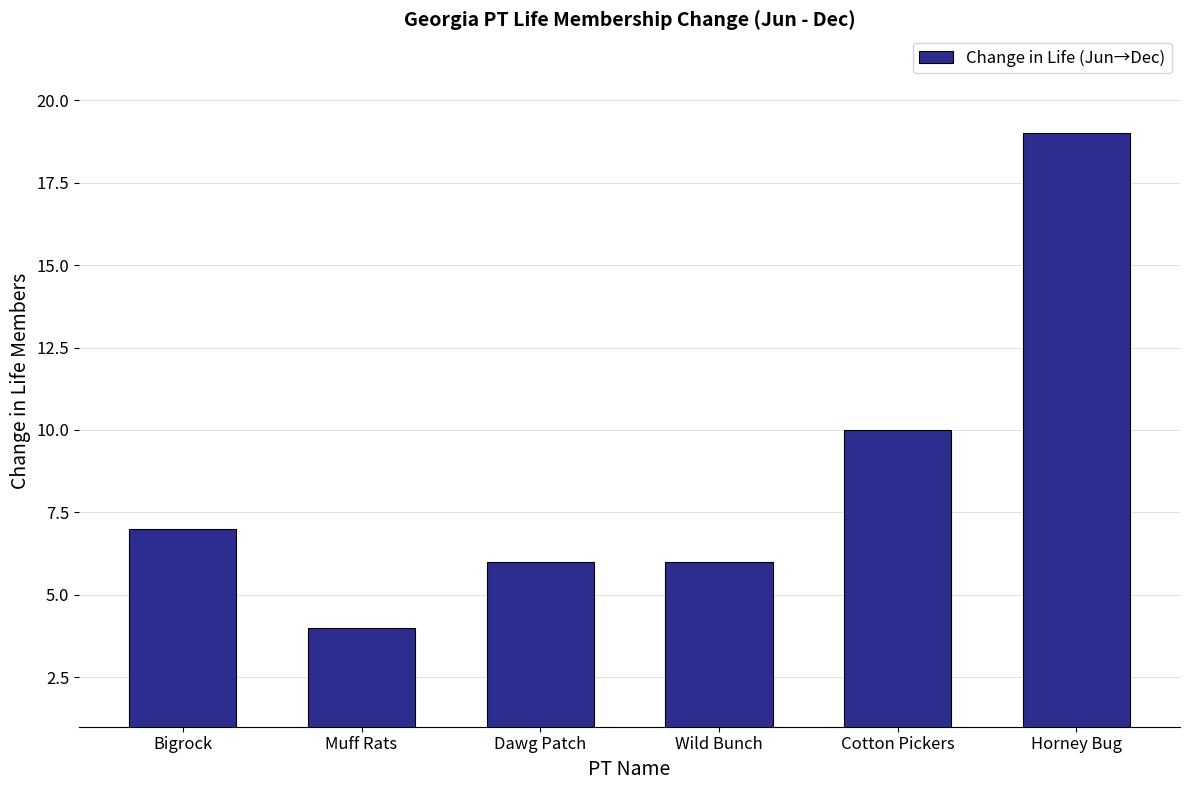

What is the maximum value shown in the chart?

19